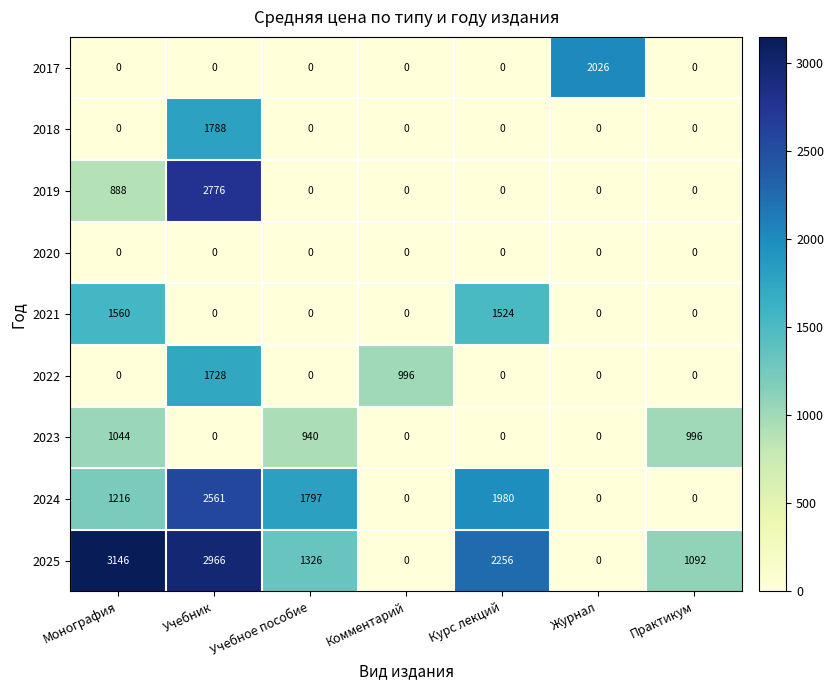

The 2021 series shows -1053 at Учебник. True or false?

False